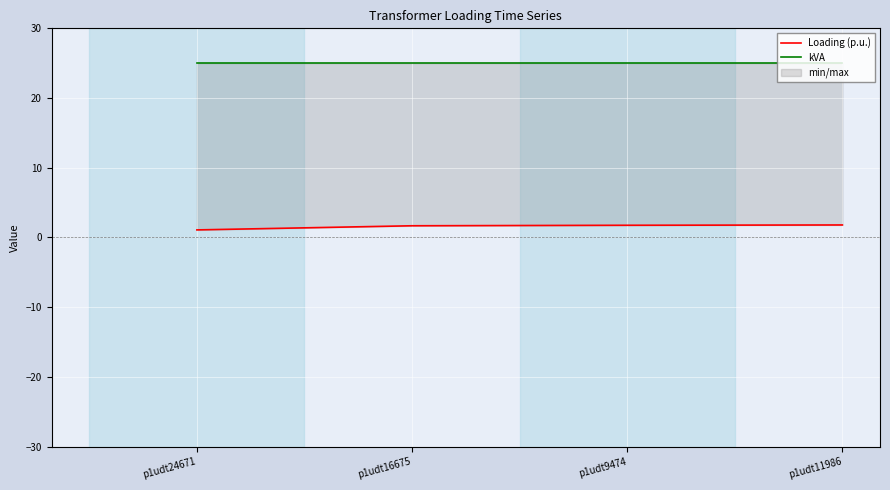

How many lines are shown in the chart?

2